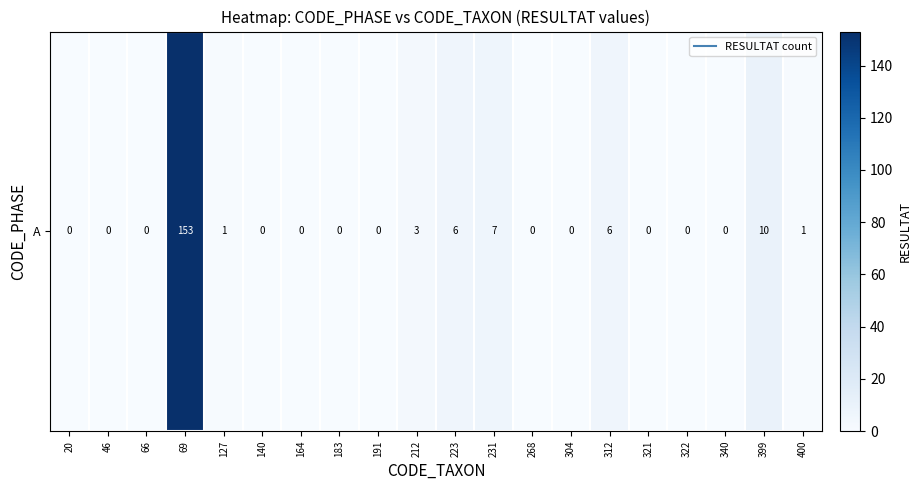

Between 212 and 140, which is larger?

212